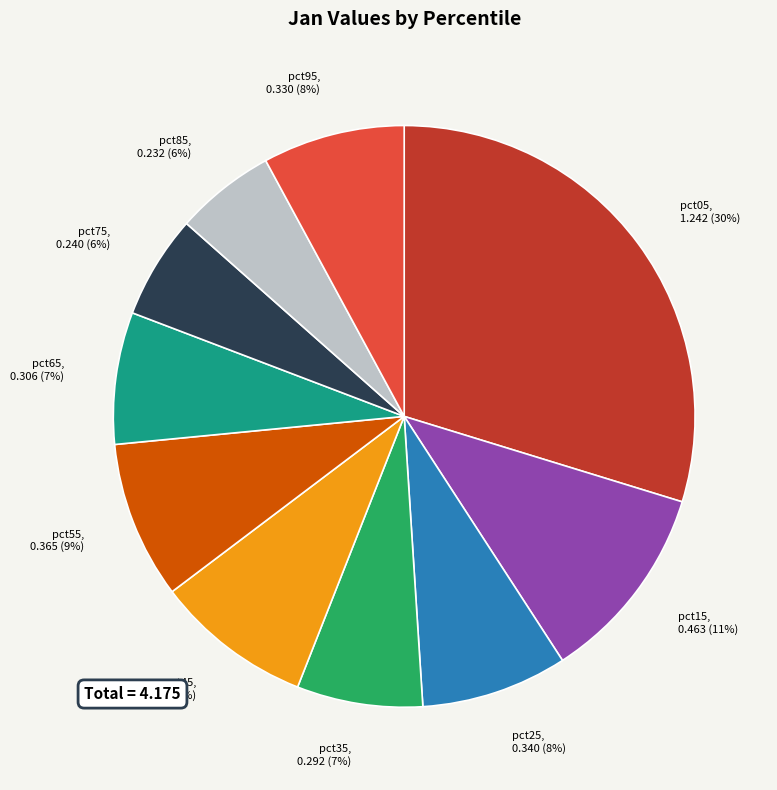

To the nearest percent, what is the difference between the pct85 and pct45 slice percentages?

3%